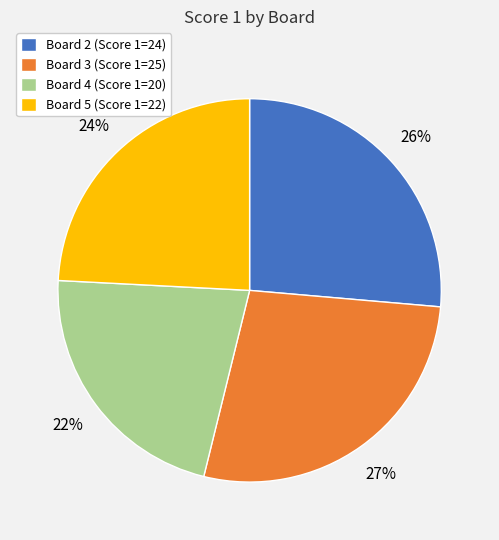

Rank the categories by value from lowest to highest.

Board 4 (Score 1=20), Board 5 (Score 1=22), Board 2 (Score 1=24), Board 3 (Score 1=25)